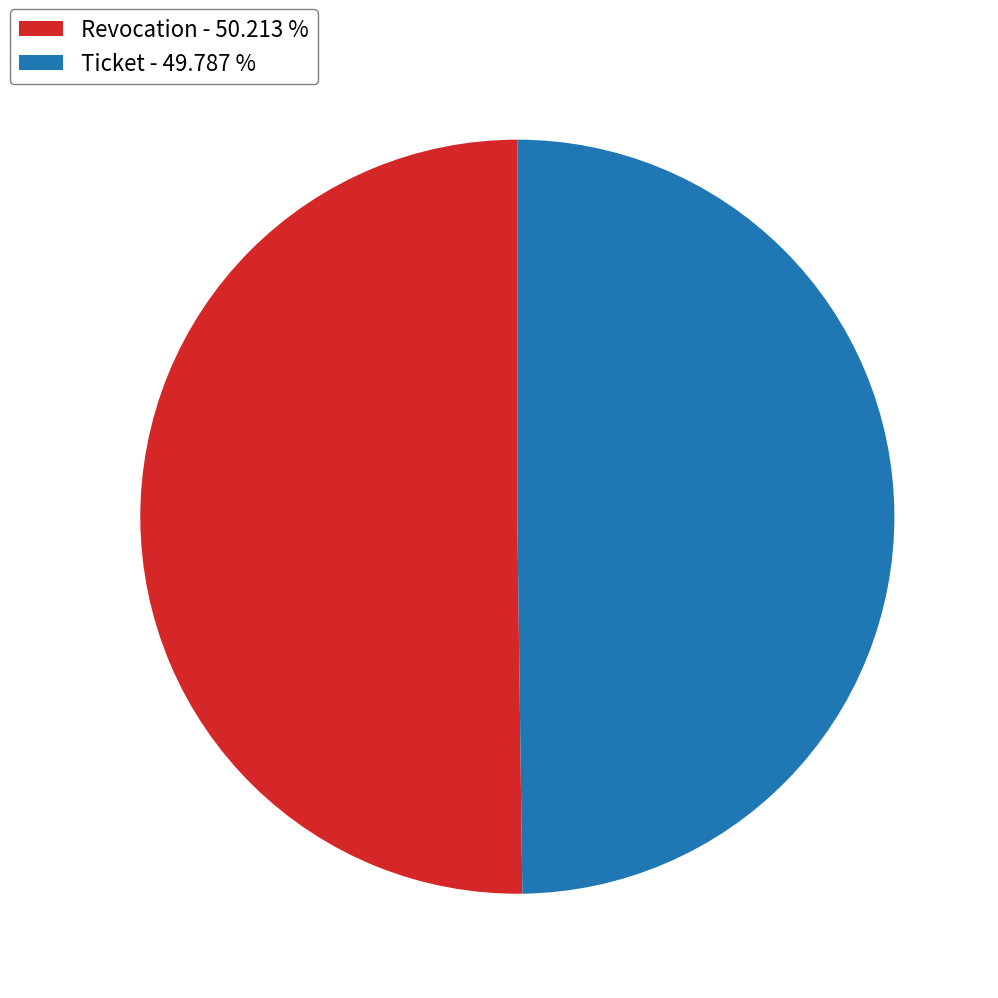

Approximately how many times larger is the value at Revocation - 50.213 % compared to Ticket - 49.787 %?

1.0